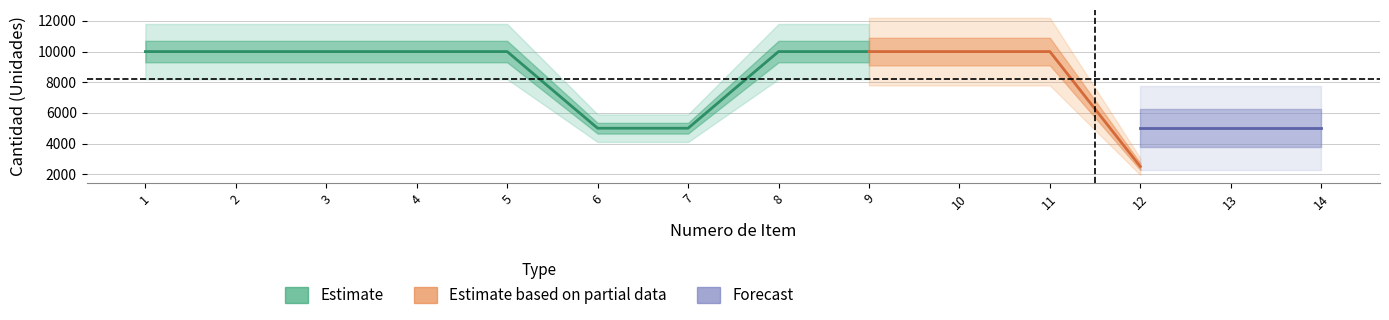

Which category has the highest value across all series?

1